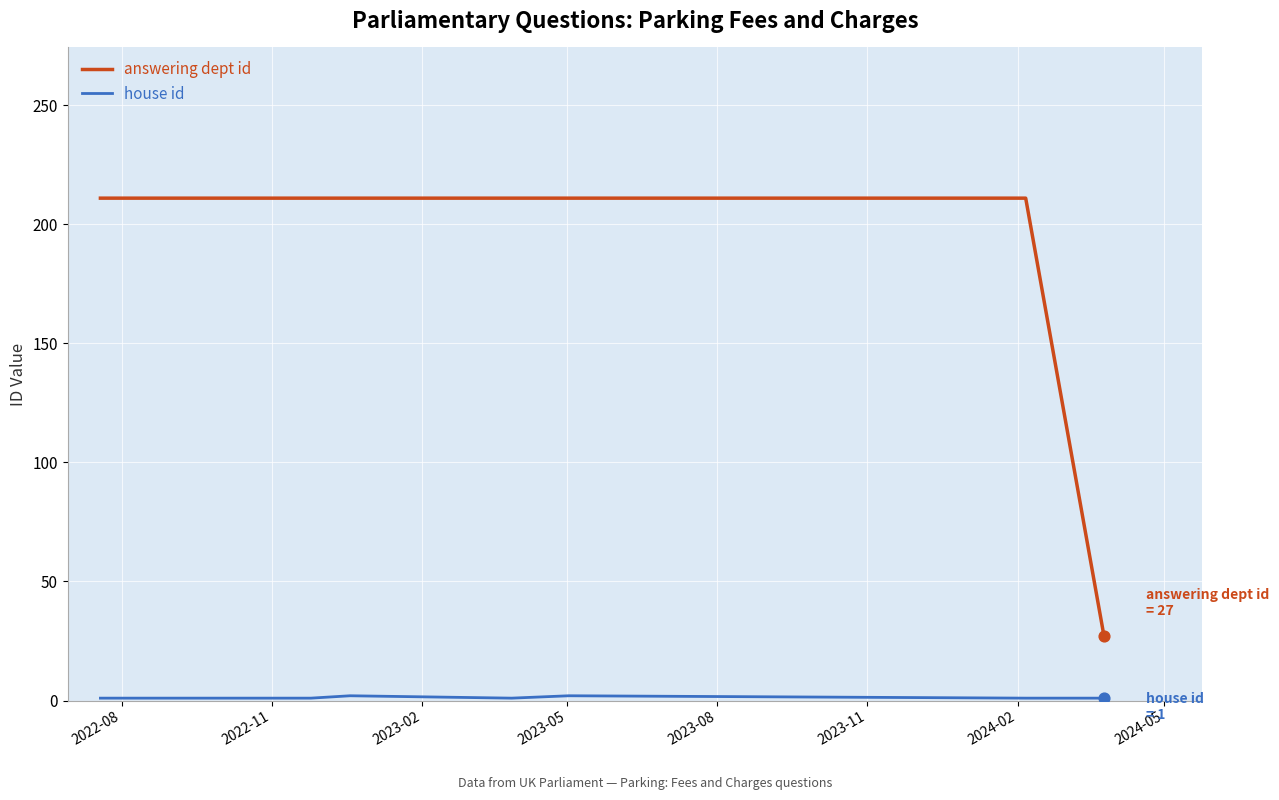

Which series has the largest total across all categories?

answering dept id